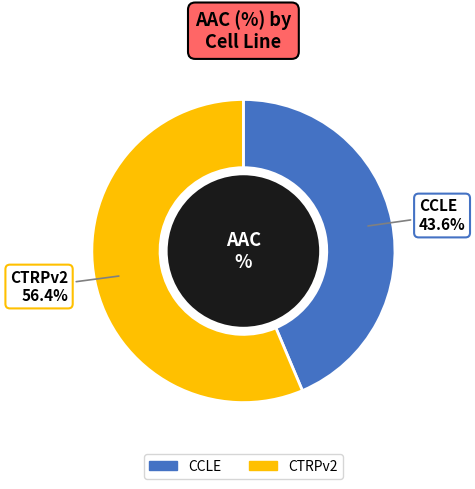

How many segments does this pie chart have?

2